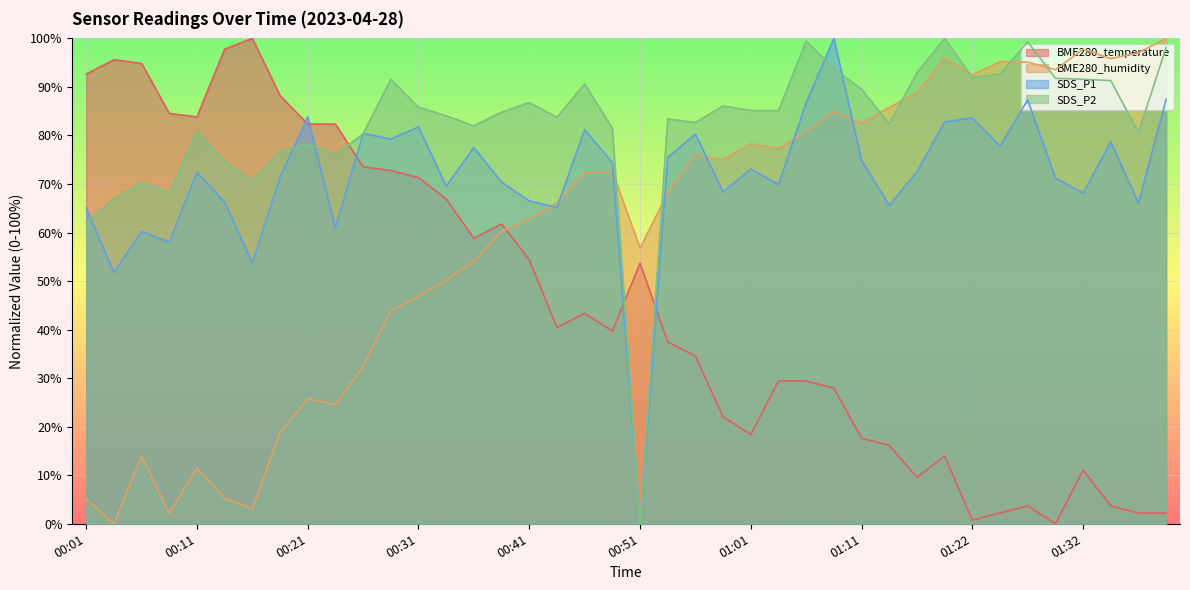

At which label does SDS_P2 first exceed 84?

00:28